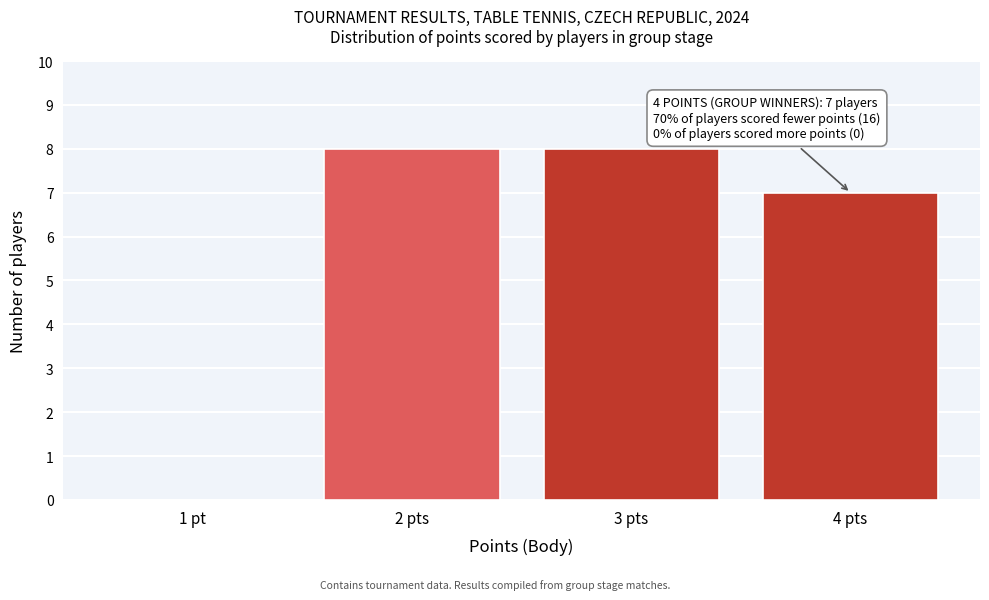

Reading left to right, transcribe all the data shown in this chart.

1 pt=0	2 pts=8	3 pts=8	4 pts=7